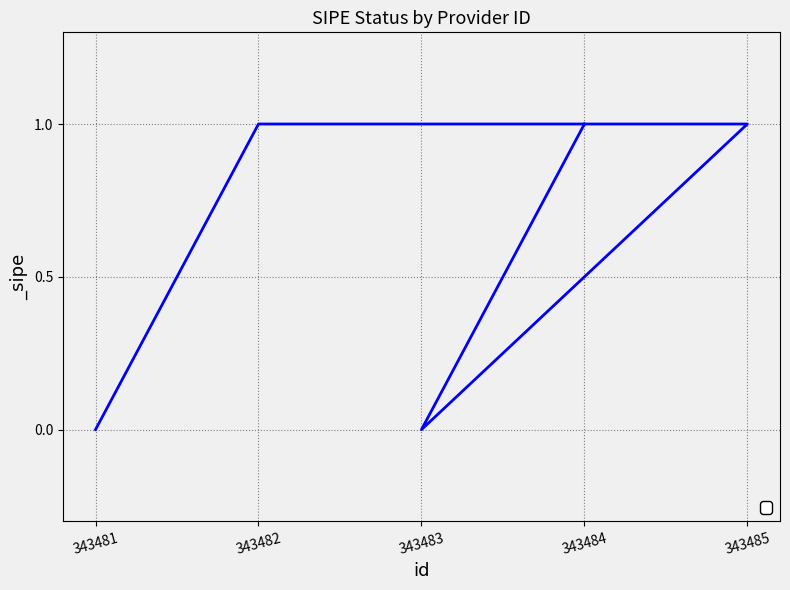

Between 343481 and 343482, which is larger?

343482